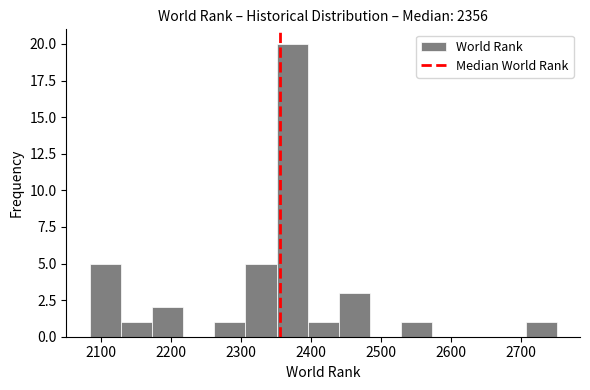

Reading left to right, list every bar in this chart as the range it spans on the x-axis followed by its height. Neither the bar edges nor the heights are printed on the chart, so give them approximately, as read against the axes.

2080 to 2130: 5
2130 to 2170: 1
2170 to 2220: 2
2220 to 2260: 0
2260 to 2310: 1
2310 to 2350: 5
2350 to 2400: 20
2400 to 2440: 1
2440 to 2480: 3
2480 to 2530: 0
2530 to 2570: 1
2570 to 2620: 0
2620 to 2660: 0
2660 to 2710: 0
2710 to 2750: 1